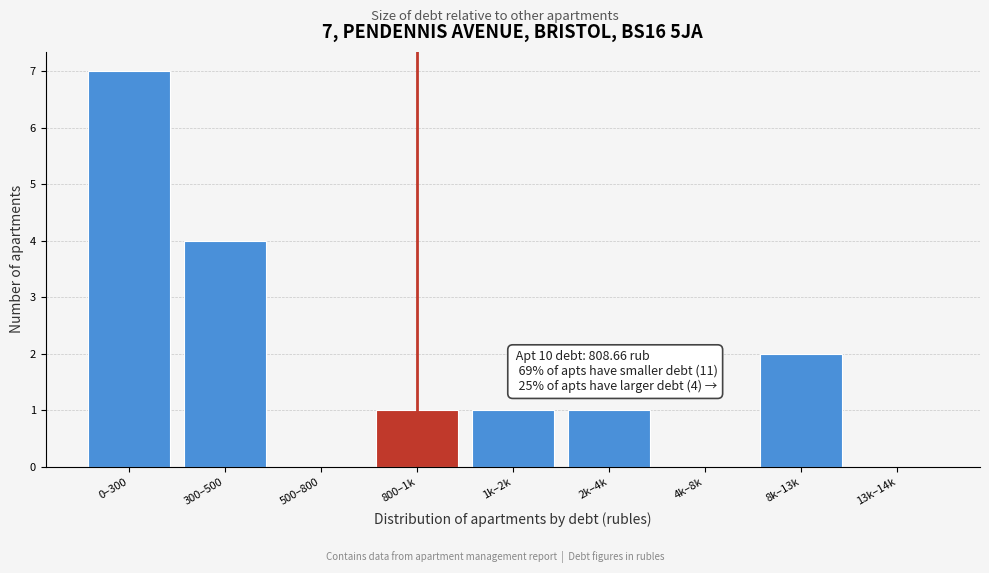

Reading right to left, transcribe all the data shown in this chart.

13k–14k=0	8k–13k=2	4k–8k=0	2k–4k=1	1k–2k=1	800–1k=1	500–800=0	300–500=4	0–300=7